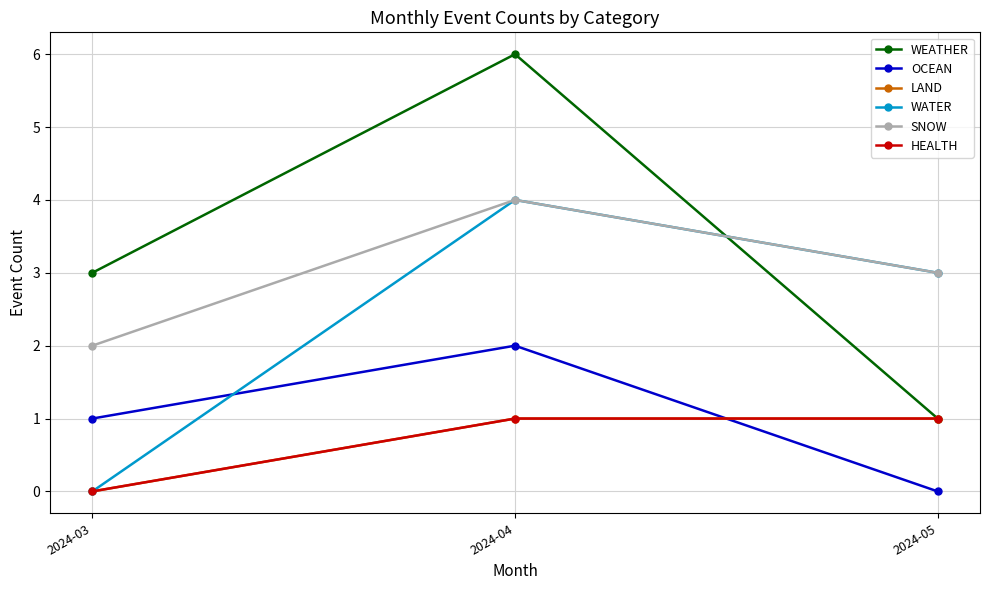

Where is OCEAN nearest to the value 1?

2024-03